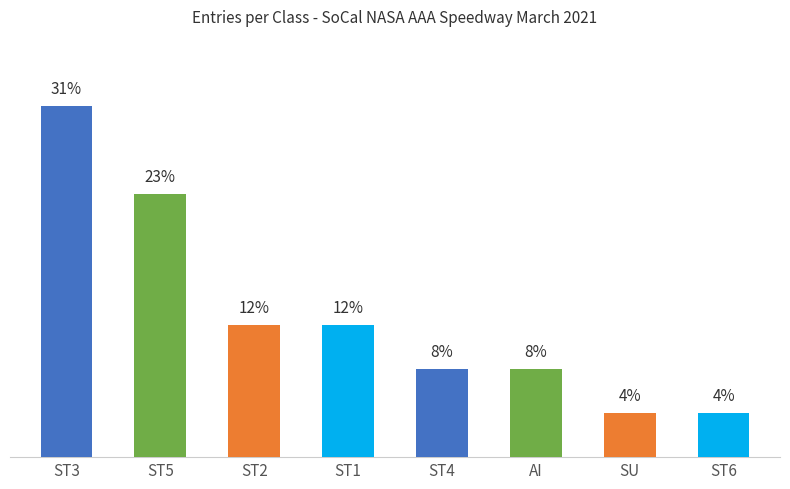

Are the bars horizontal?

No